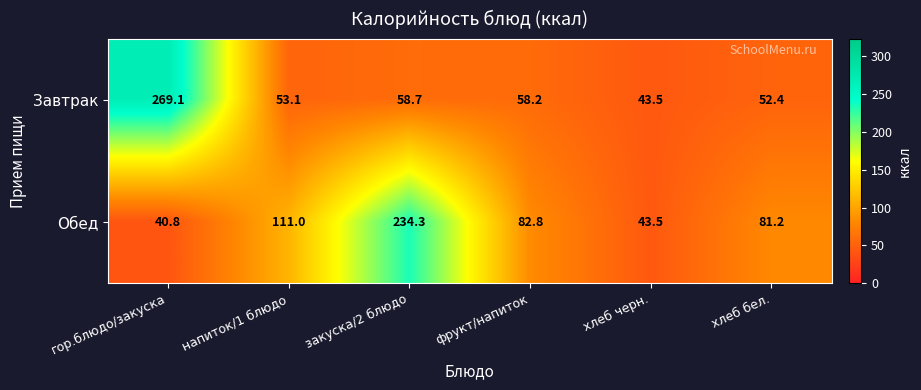

What value does the Завтрак series have at фрукт/напиток?

58.2